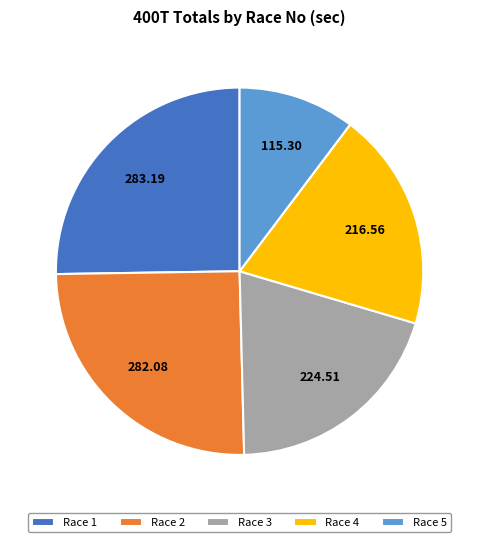

Which has a higher value, Race 4 or Race 2?

Race 2